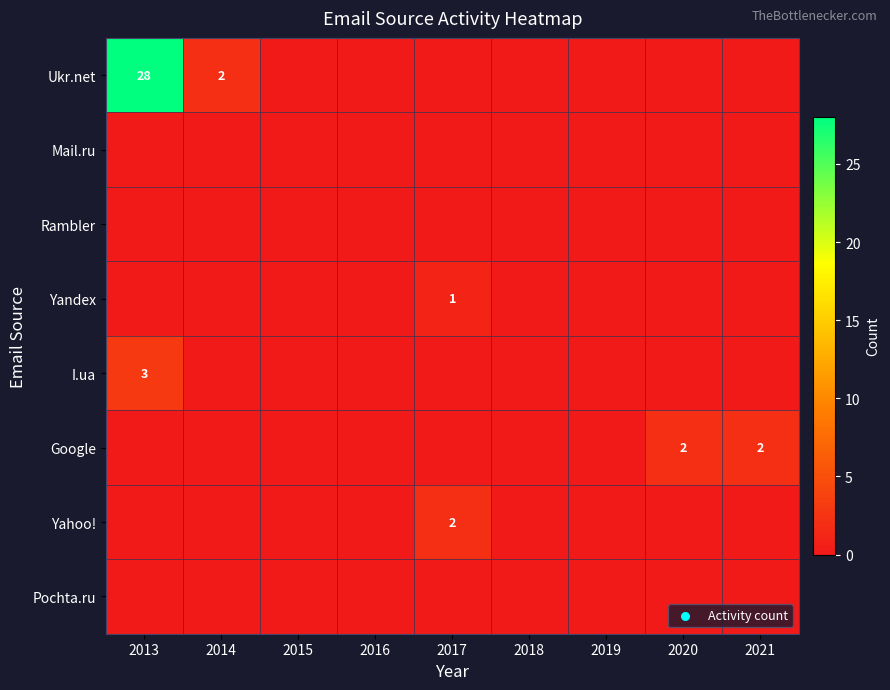

How many values in Ukr.net are above zero?

2